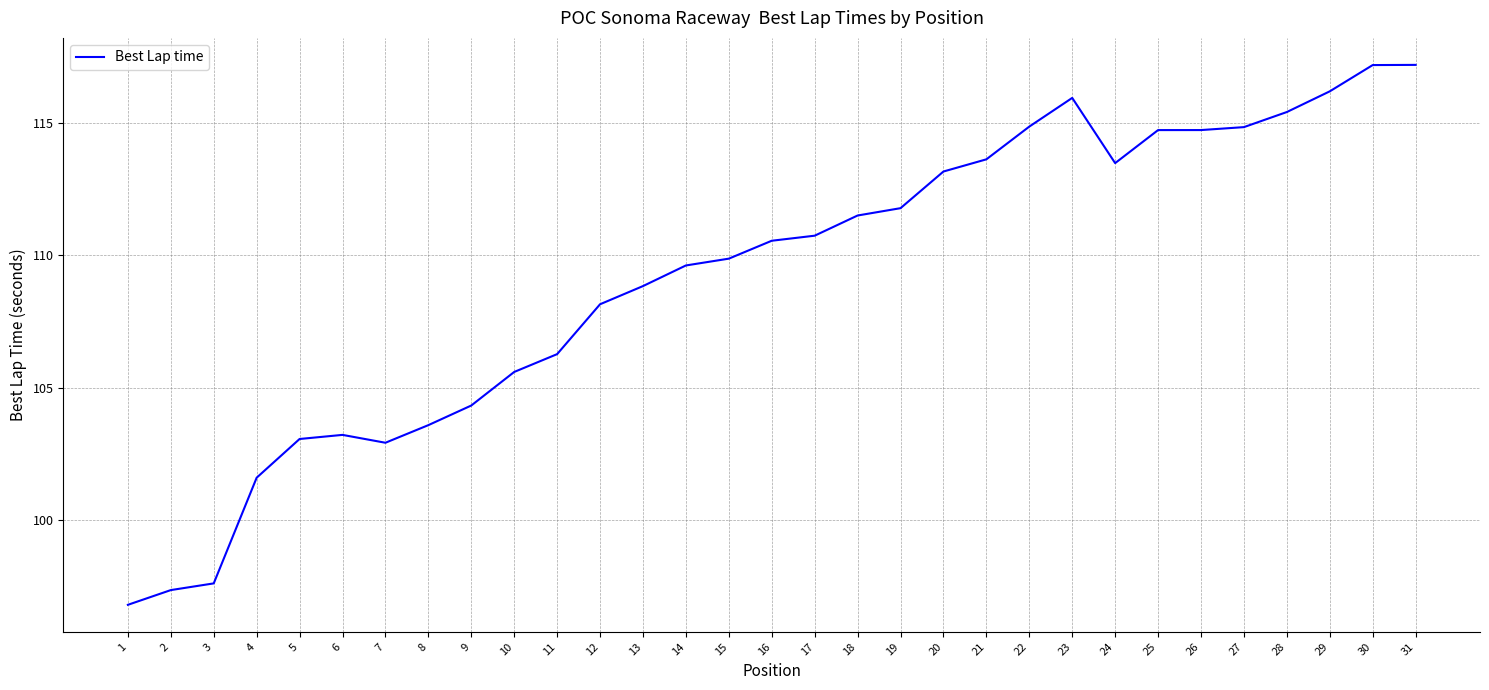

Approximately how many times larger is the value at 20 compared to 7?

1.1